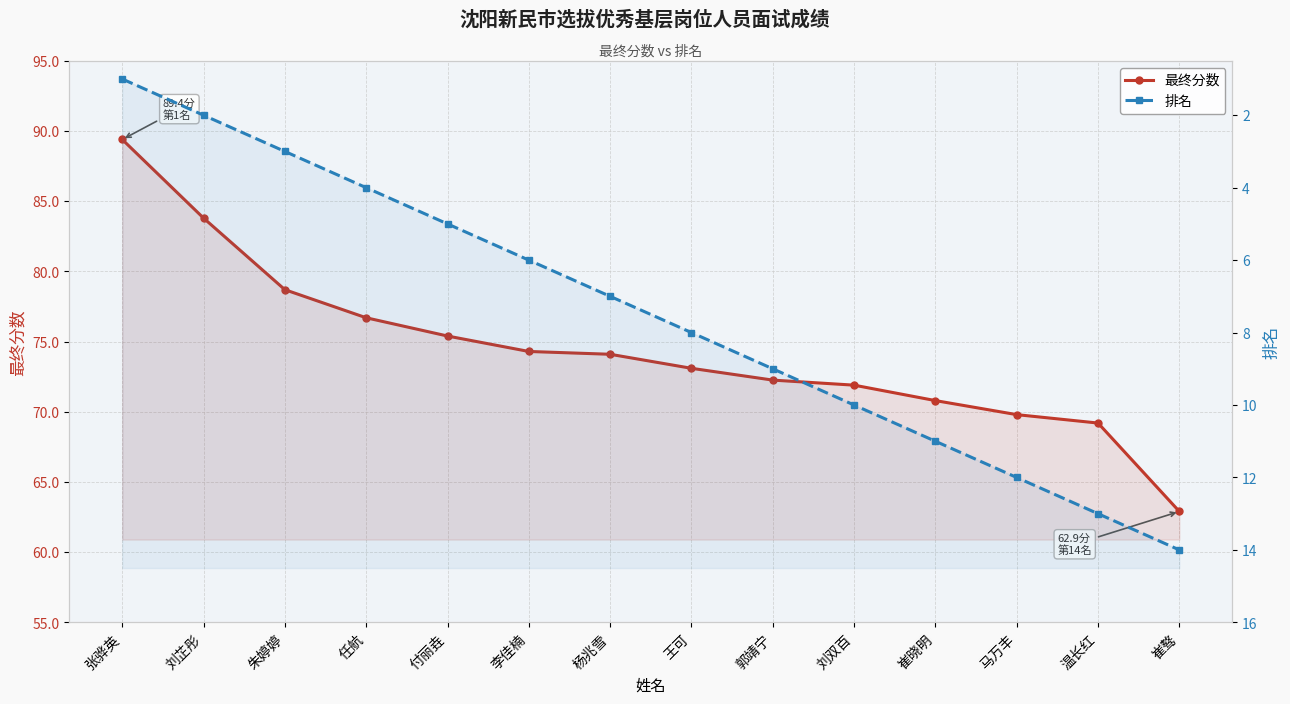

Is it true that 排名 equals 11.3 at 杨兆雪?

False